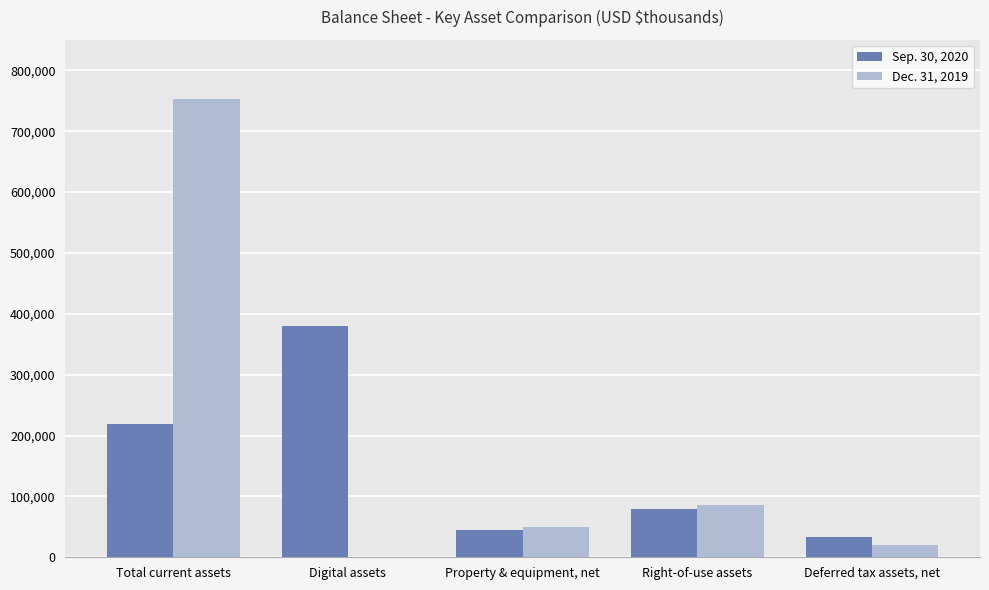

What is the sum of all Sep. 30, 2020 values?

757500